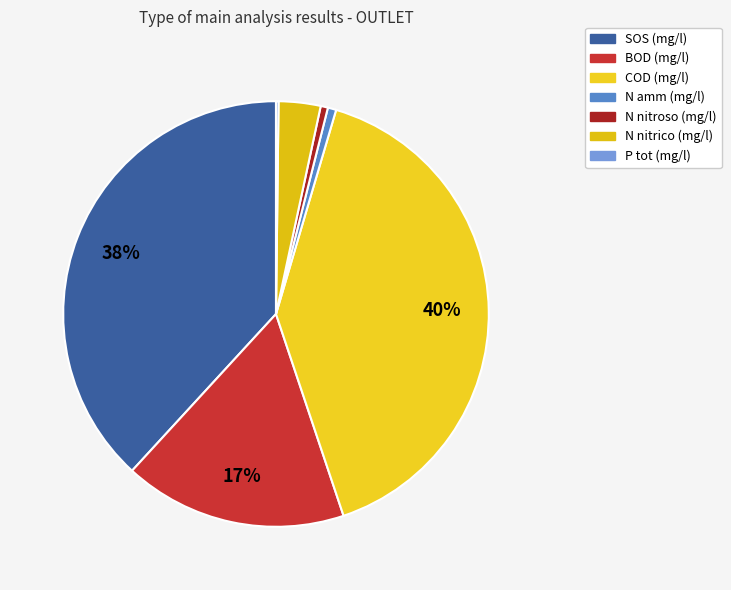

Rank the categories by value from highest to lowest.

COD (mg/l), SOS (mg/l), BOD (mg/l), N nitrico (mg/l), N amm (mg/l), N nitroso (mg/l), P tot (mg/l)